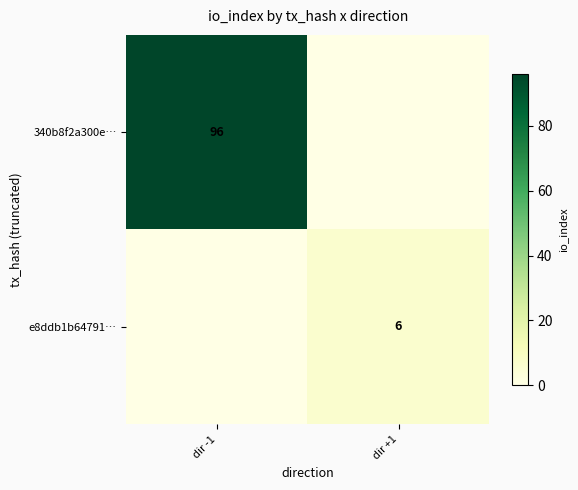

True or false: e8ddb1b64791… has a value of 0 at dir -1.

True